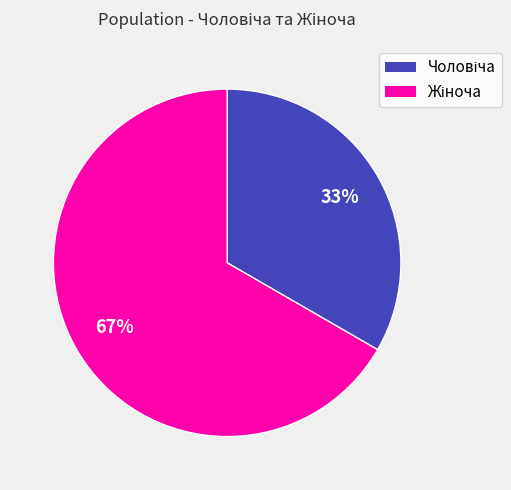

To the nearest percent, what is the average slice percentage?

50%